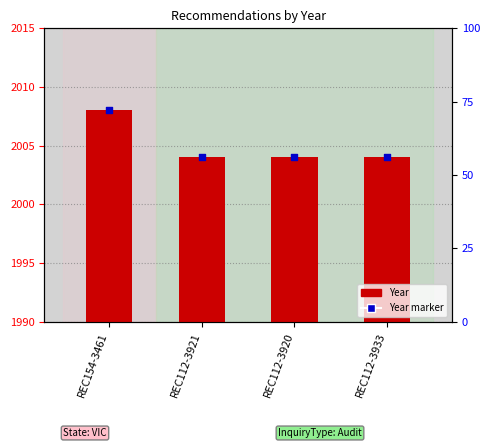

Between REC112-3920 and REC154-3461, which is larger?

REC154-3461